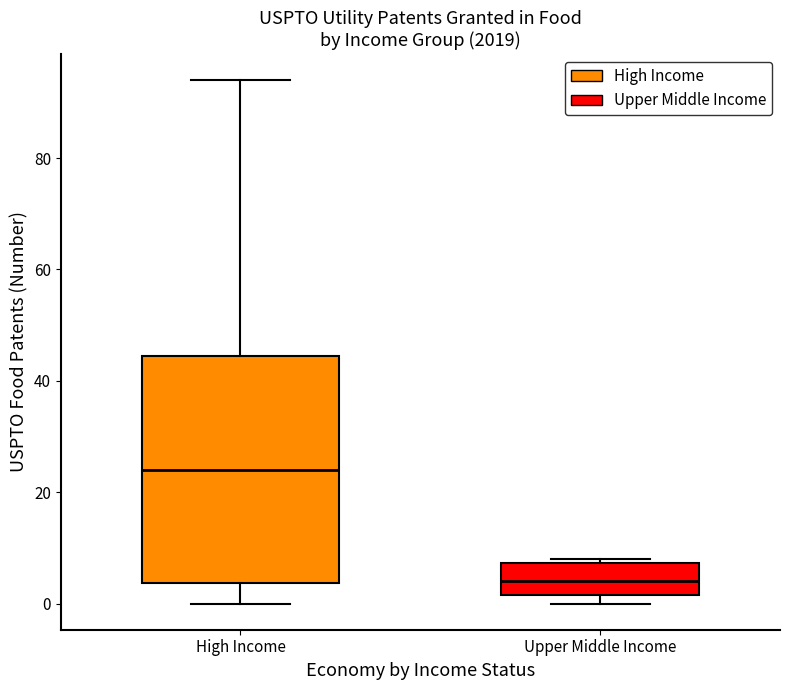

Comparing the boxes themselves (not the whiskers), which one is the tallest?

High Income